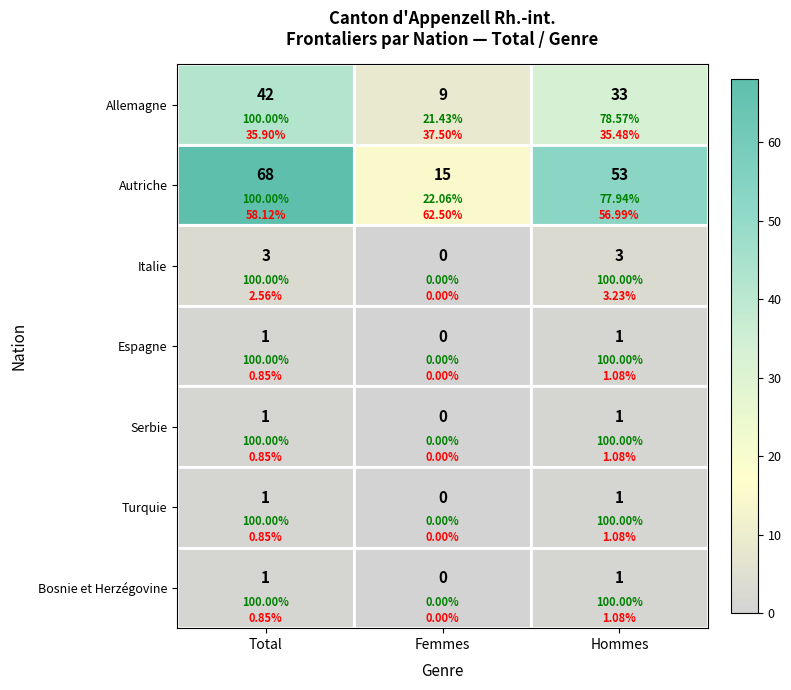

At which category is the sum across all series the highest?

Total